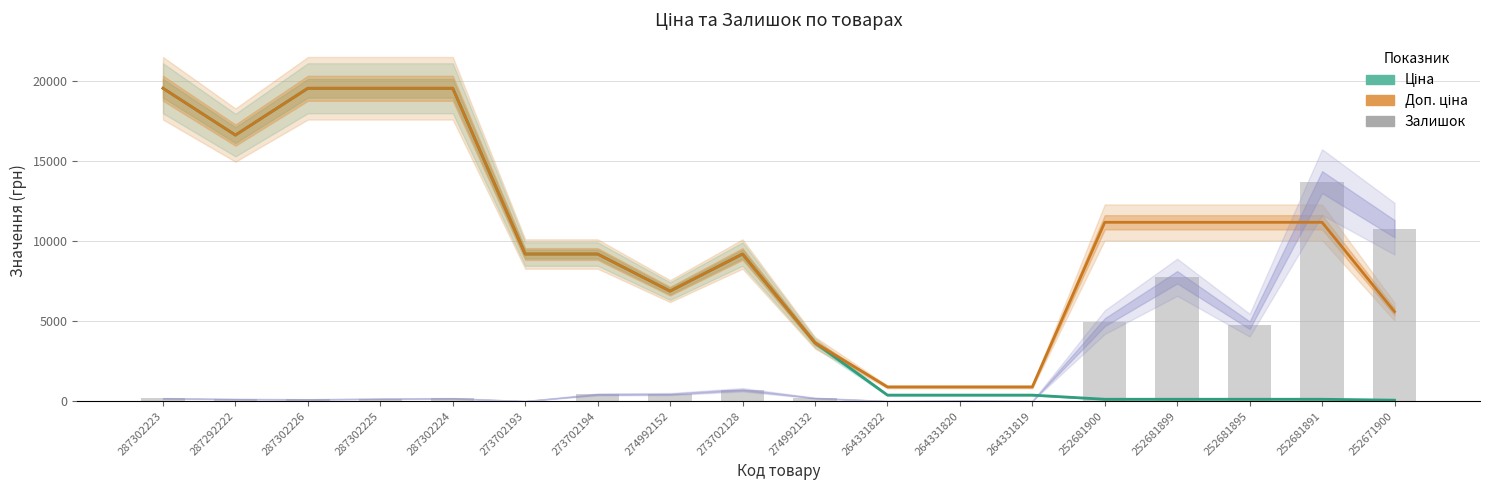

Is the value of Доп. ціна at 264331819 greater than the value of Залишок (масштаб) at 264331820?

Yes